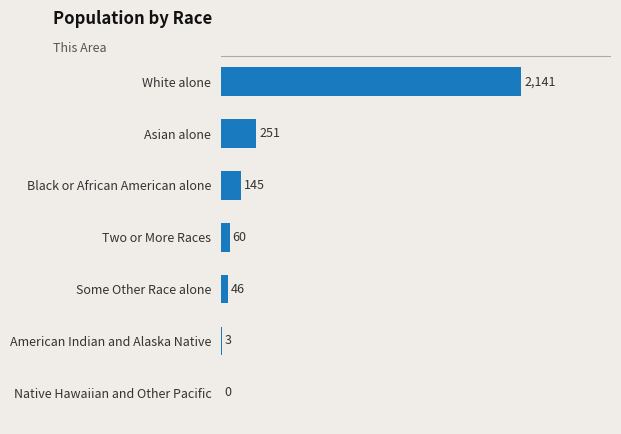

What is the change in value from Black or African American alone to Some Other Race alone?

-99